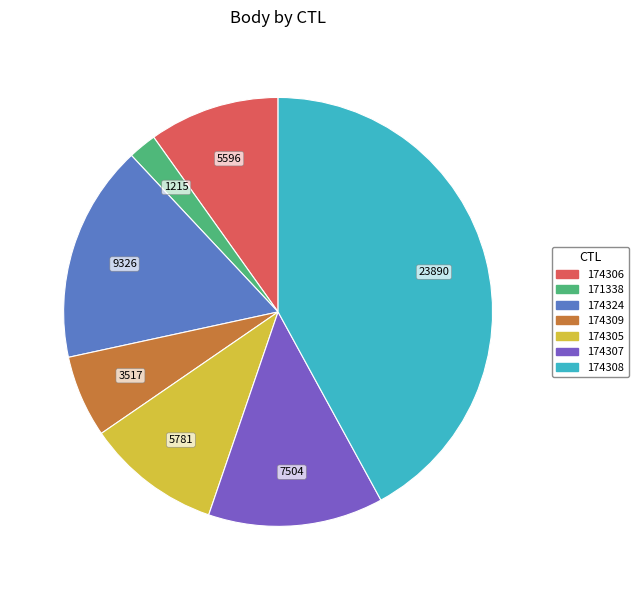

What is the largest slice in the pie chart?

174308